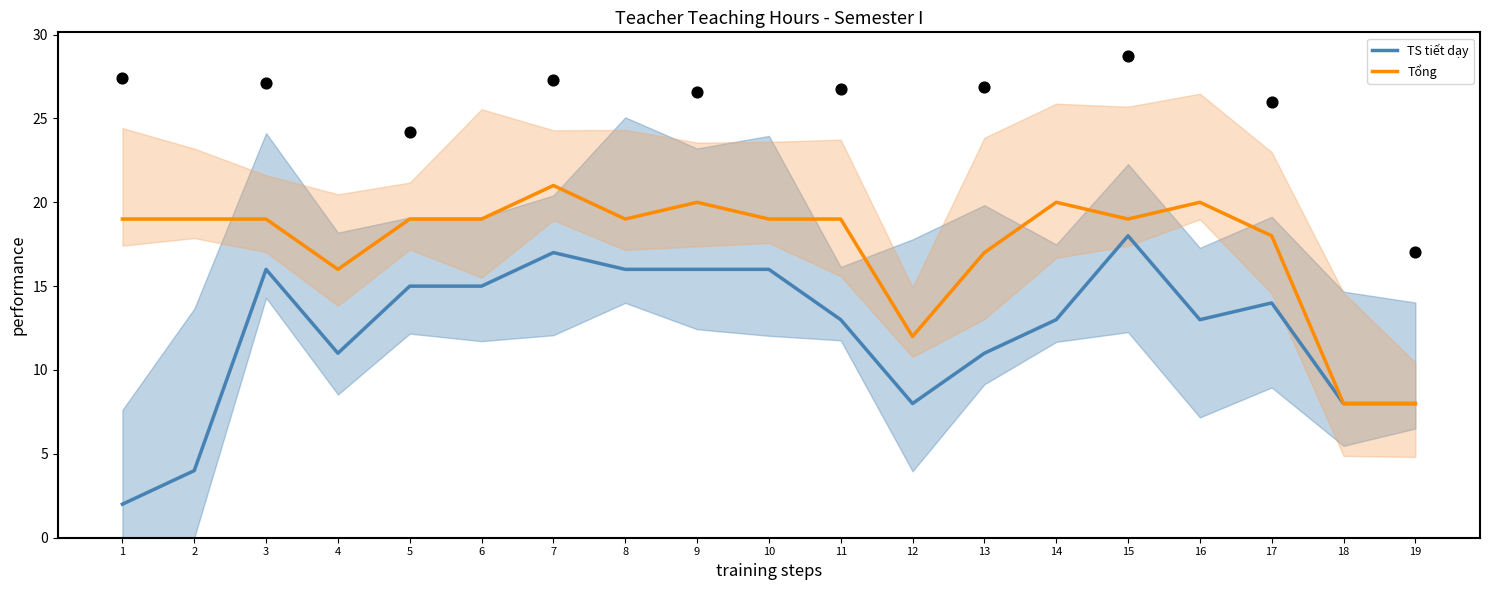

What is the total value across all series at 10?

35